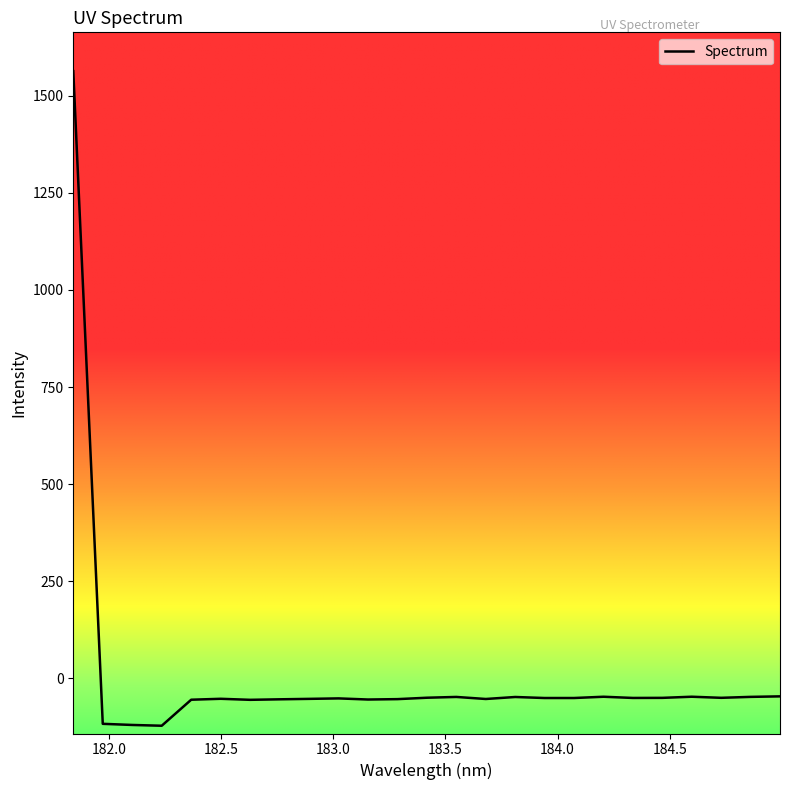

How many lines are shown in the chart?

1